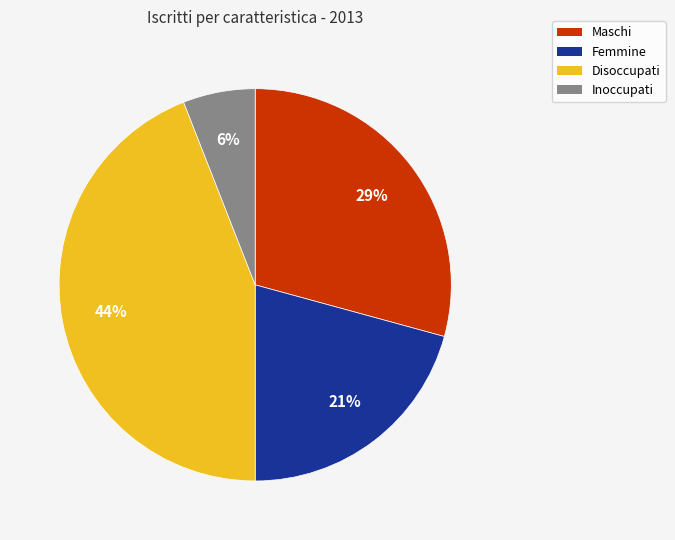

What is the ratio of the value at Disoccupati to the value at Femmine?

2.1